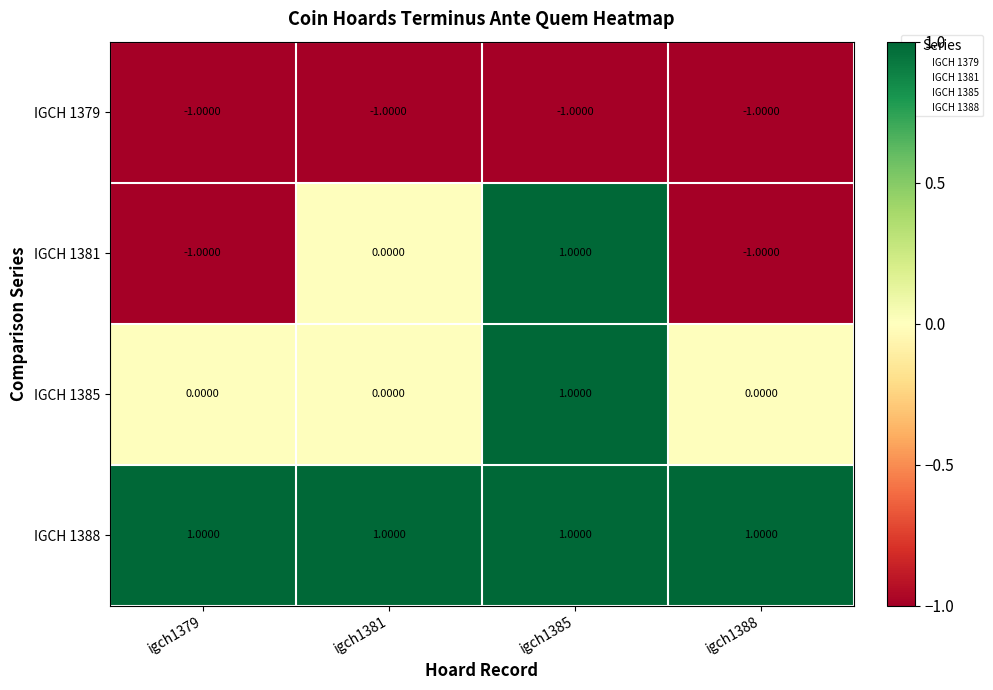

At how many categories does at least one series exceed 0?

4